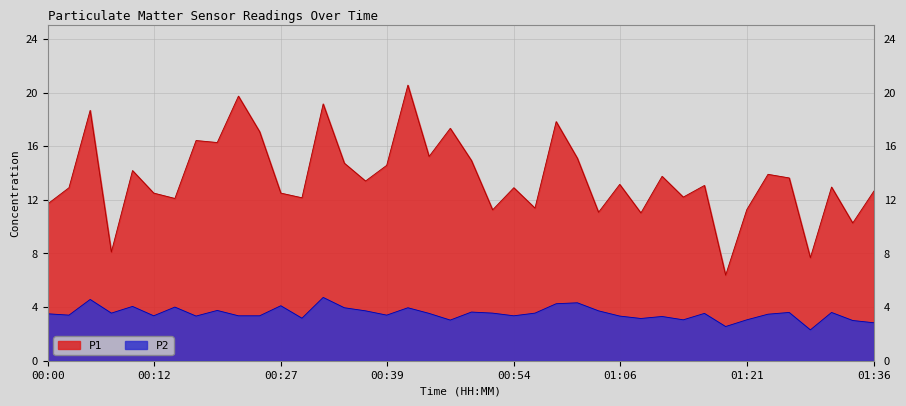

What is the value of the P2 point at the 17th from the left?

3.4